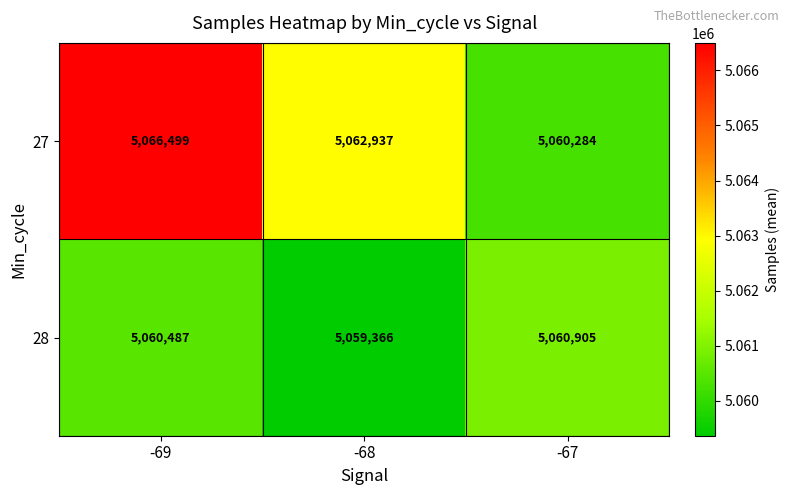

List the series in order of their peak value, lowest first.

28, 27